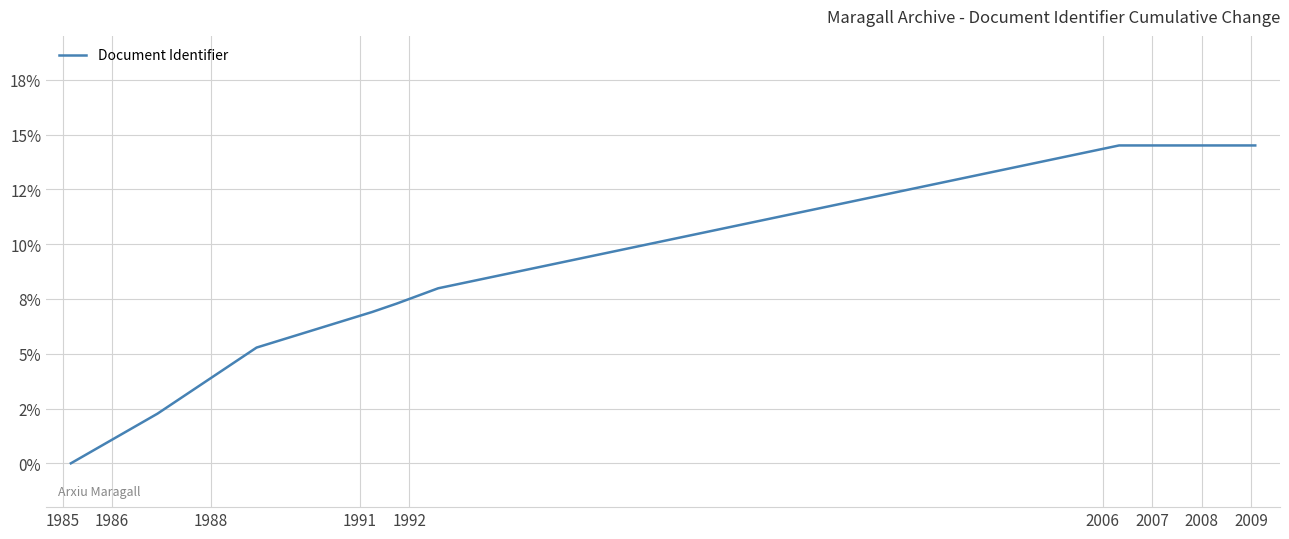

Does the chart display data point markers on the line(s)?

No